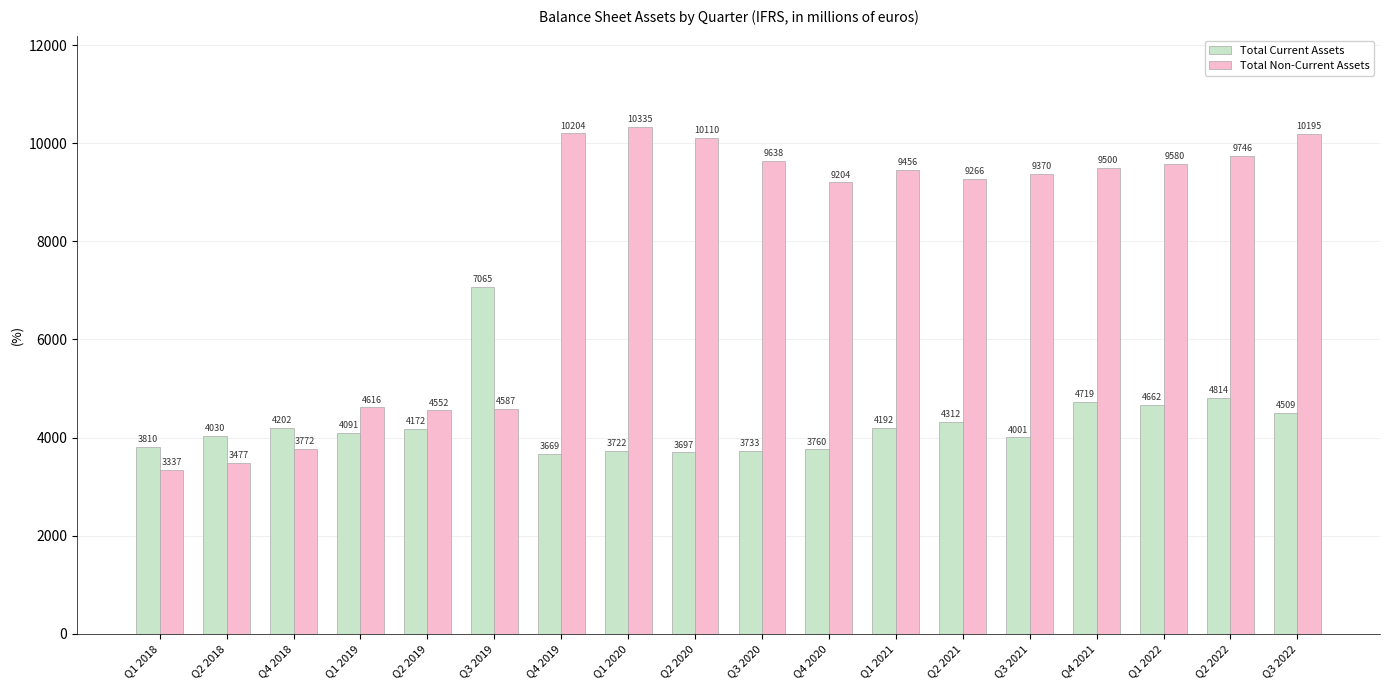

What is the smallest value displayed?

3336.9